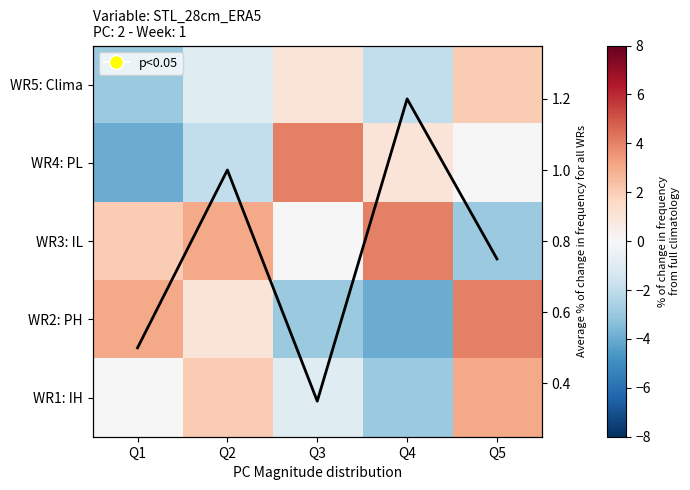

What is the difference between the second highest and minimum values in the WR1: IH series?

5.0